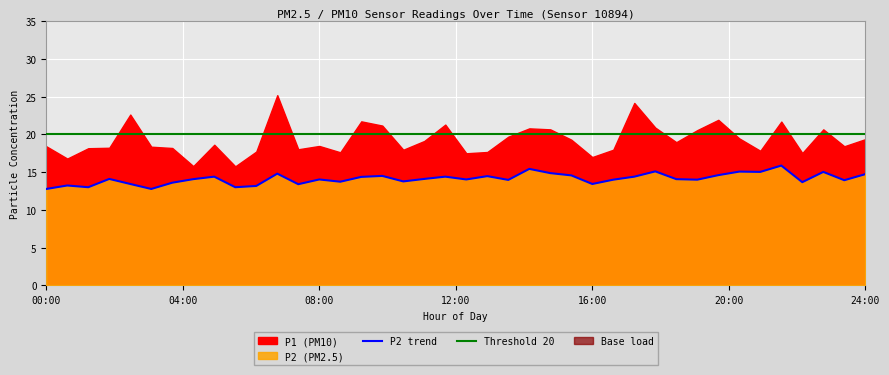

The value of P2 trend at 16:00 is 21.8. True or false?

False